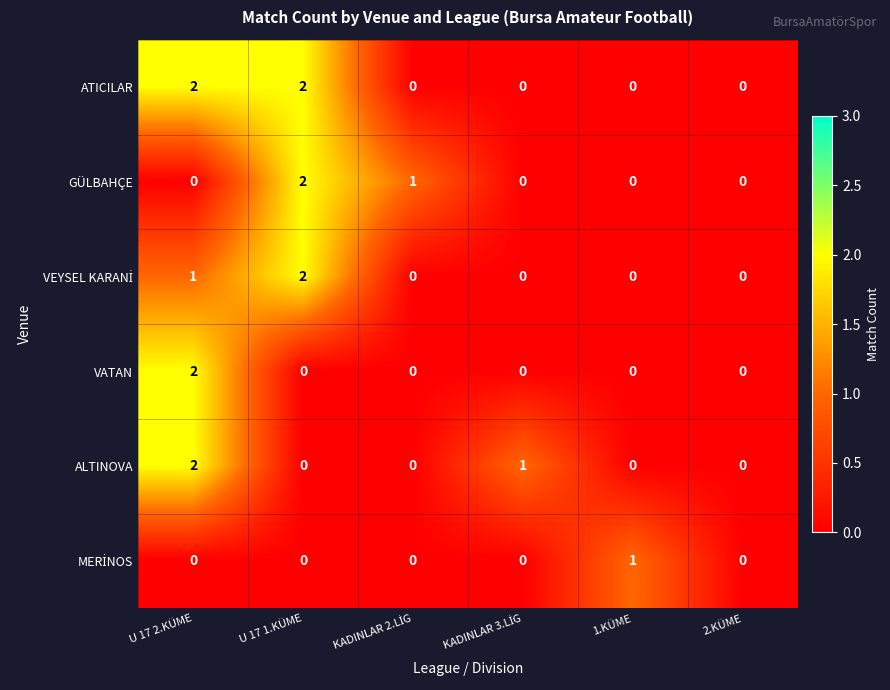

Which series has the largest total across all categories?

ATICILAR